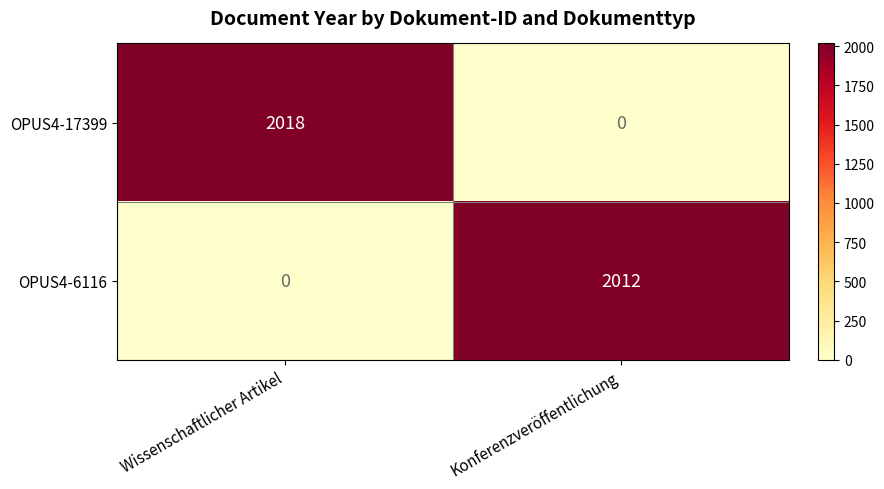

At which category does the chart reach its peak across all series?

Wissenschaftlicher Artikel